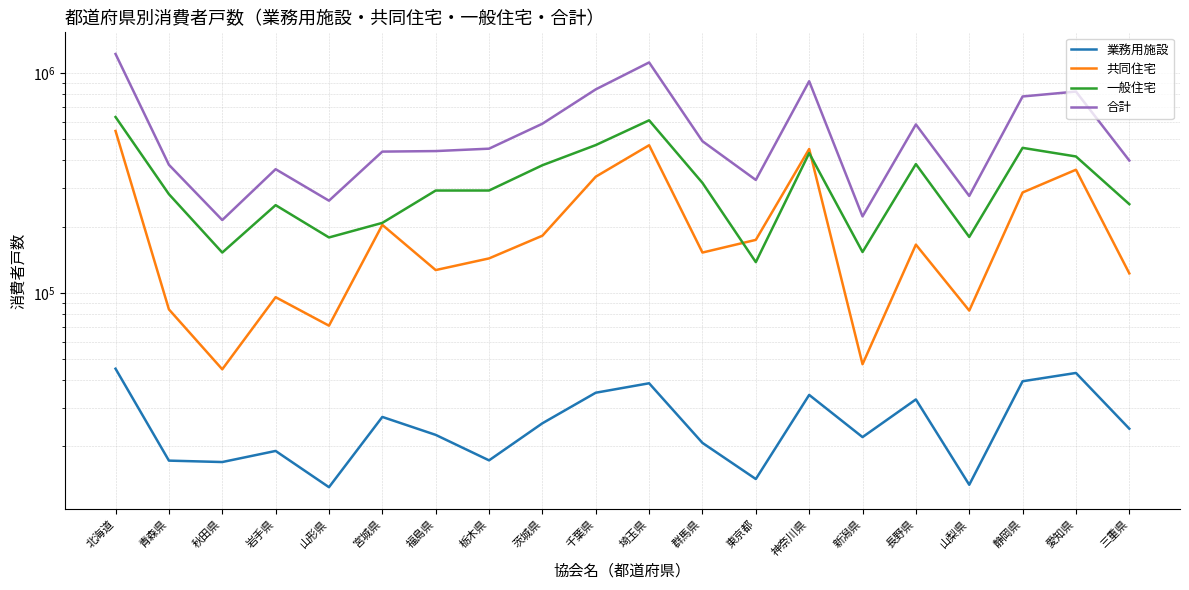

Which series has the largest range (max minus min)?

合計